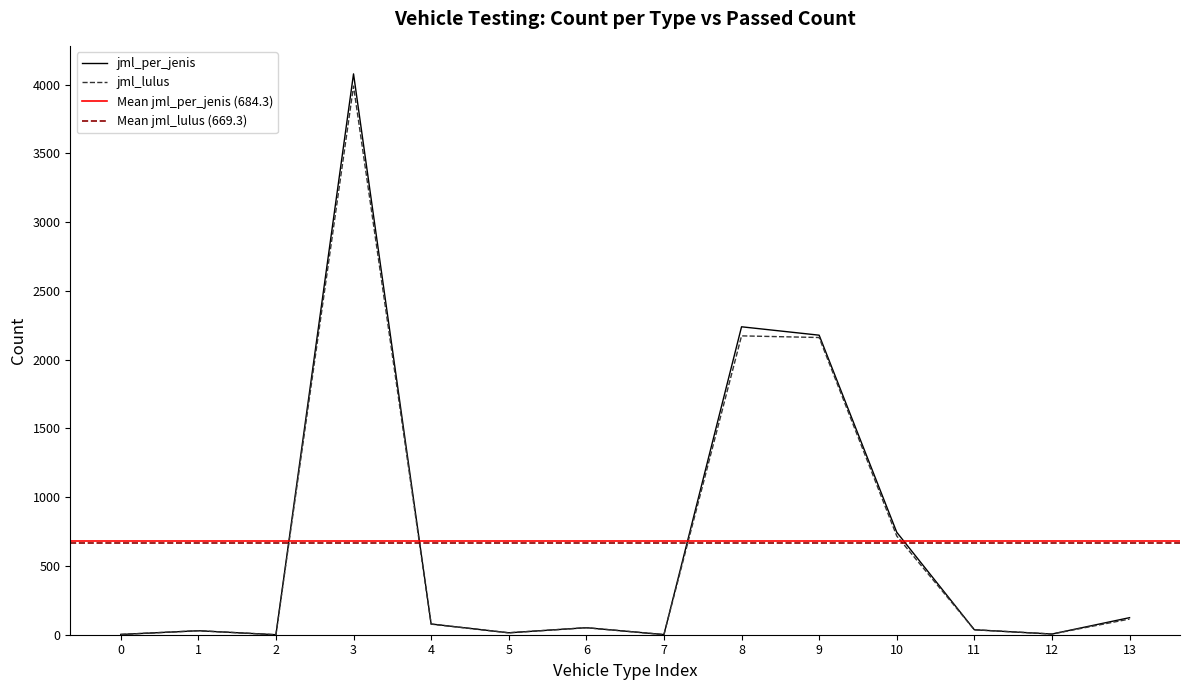

How many data points does each series have?

14